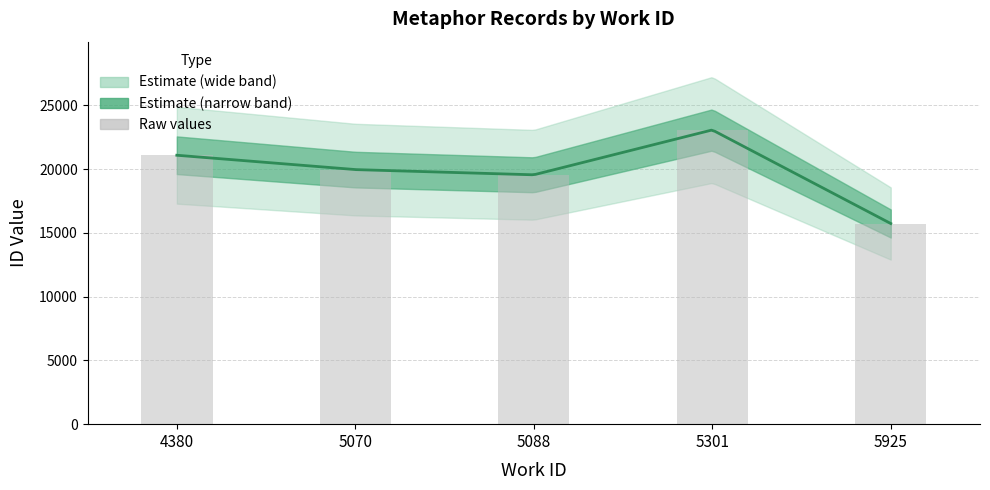

How many values are below 19958?

2